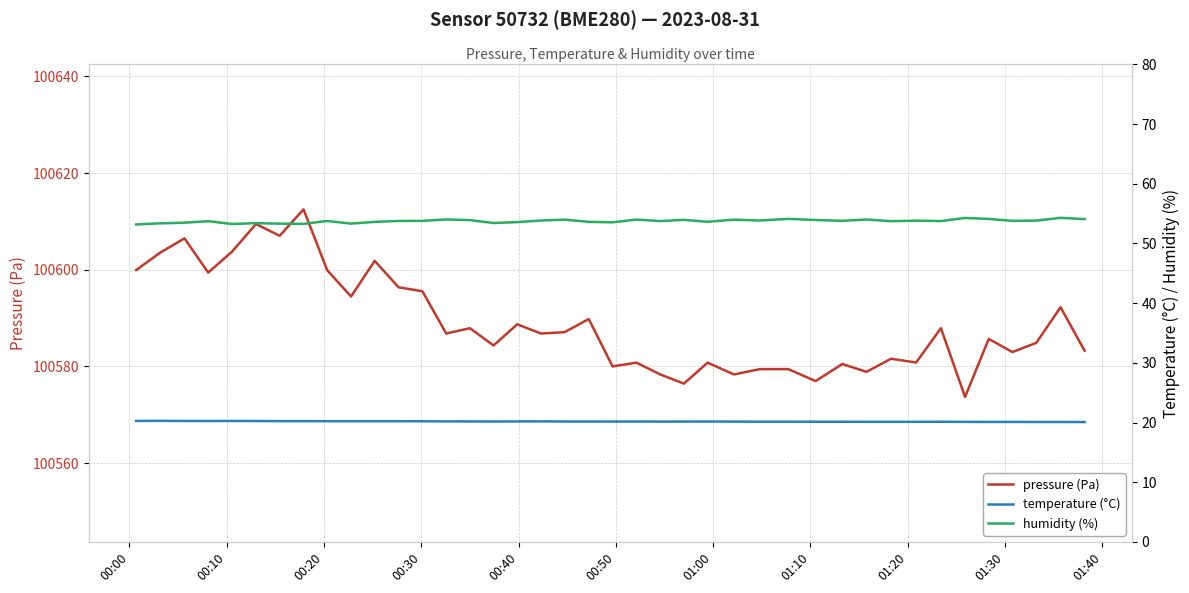

What is the maximum value for pressure (Pa)?

100612.5